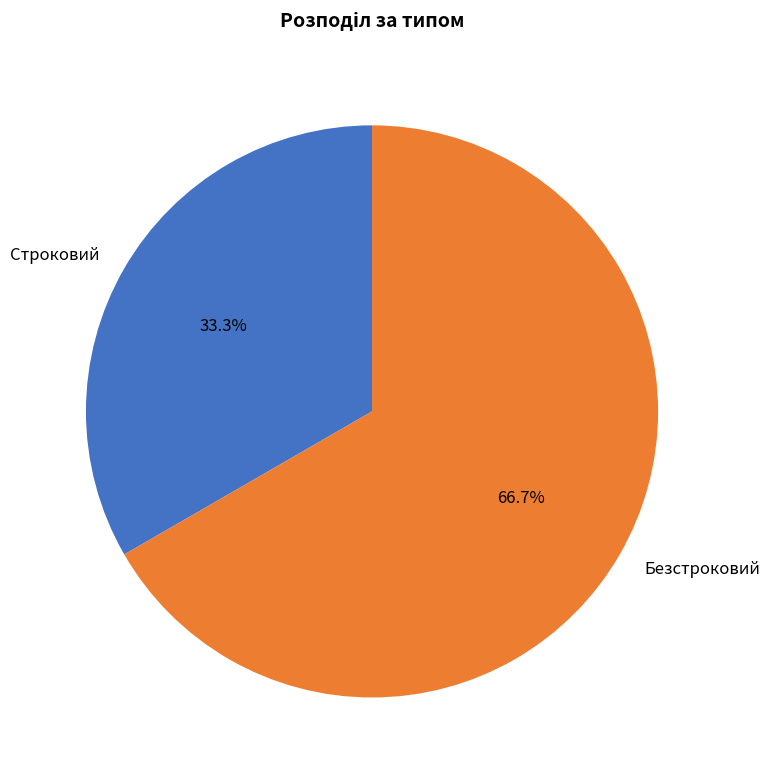

How many slices are in this pie chart?

2